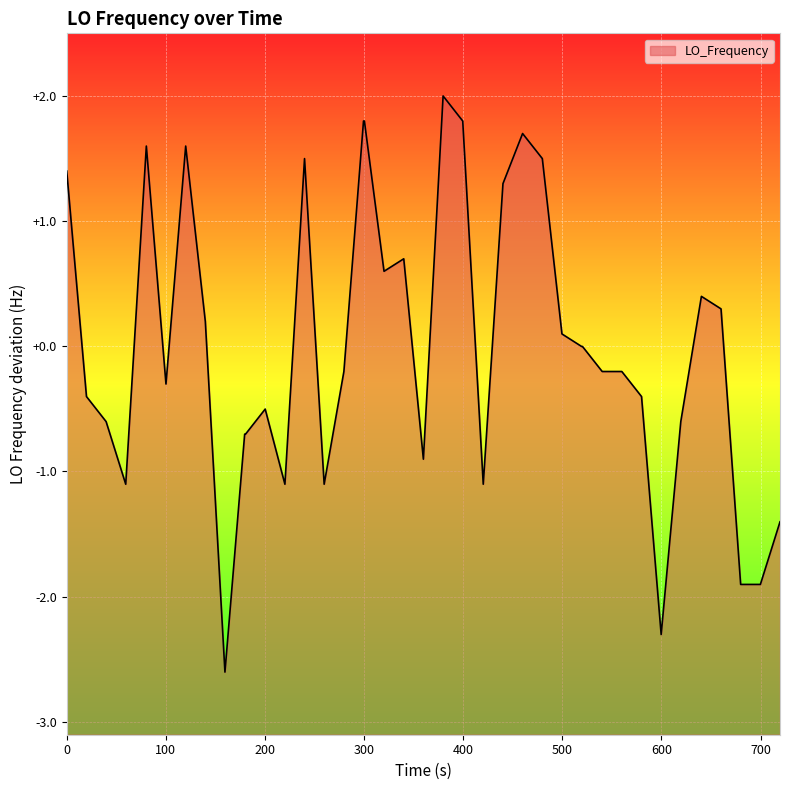

What is the minimum value shown in the chart?

-2.6